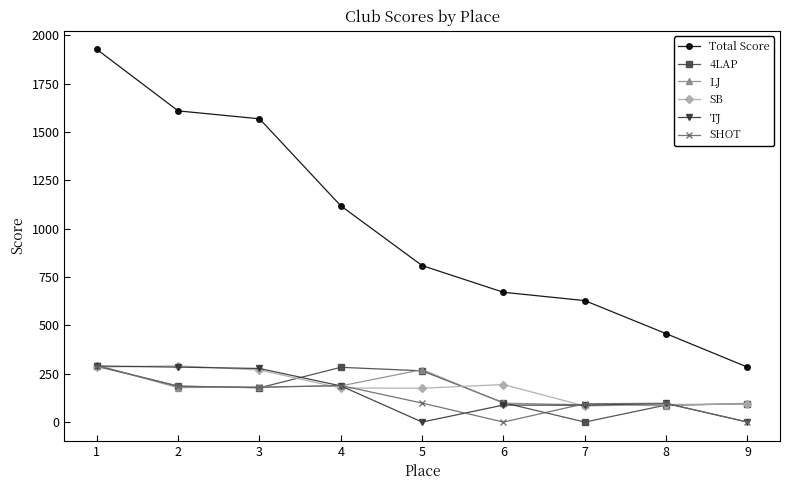

How many data points in 4LAP are less than 177?

4